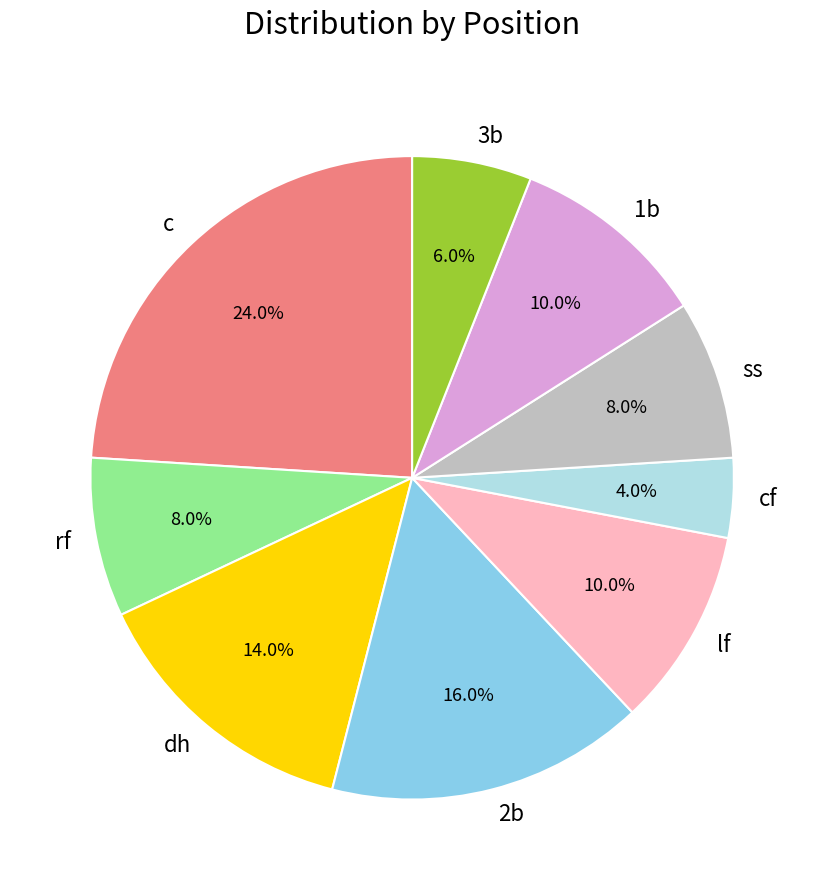

Between lf and rf, which is larger?

lf